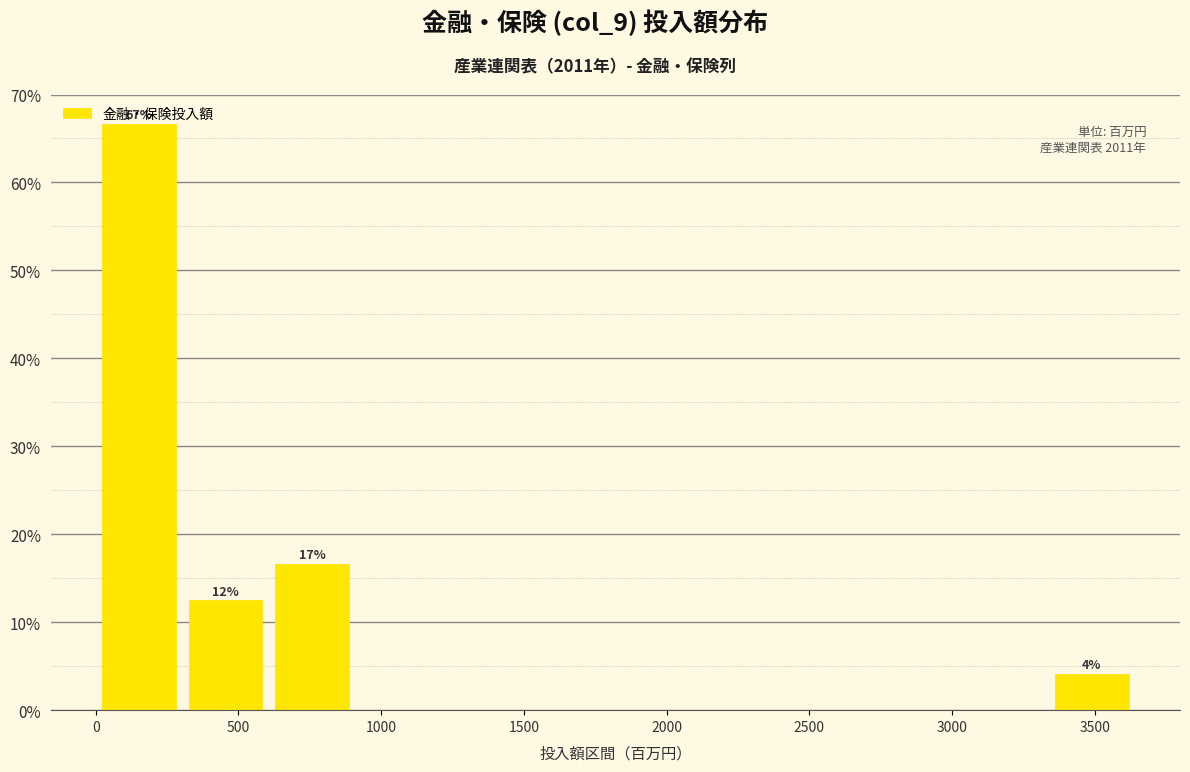

Over which range of the x-axis is the bar tallest?

0 to 300